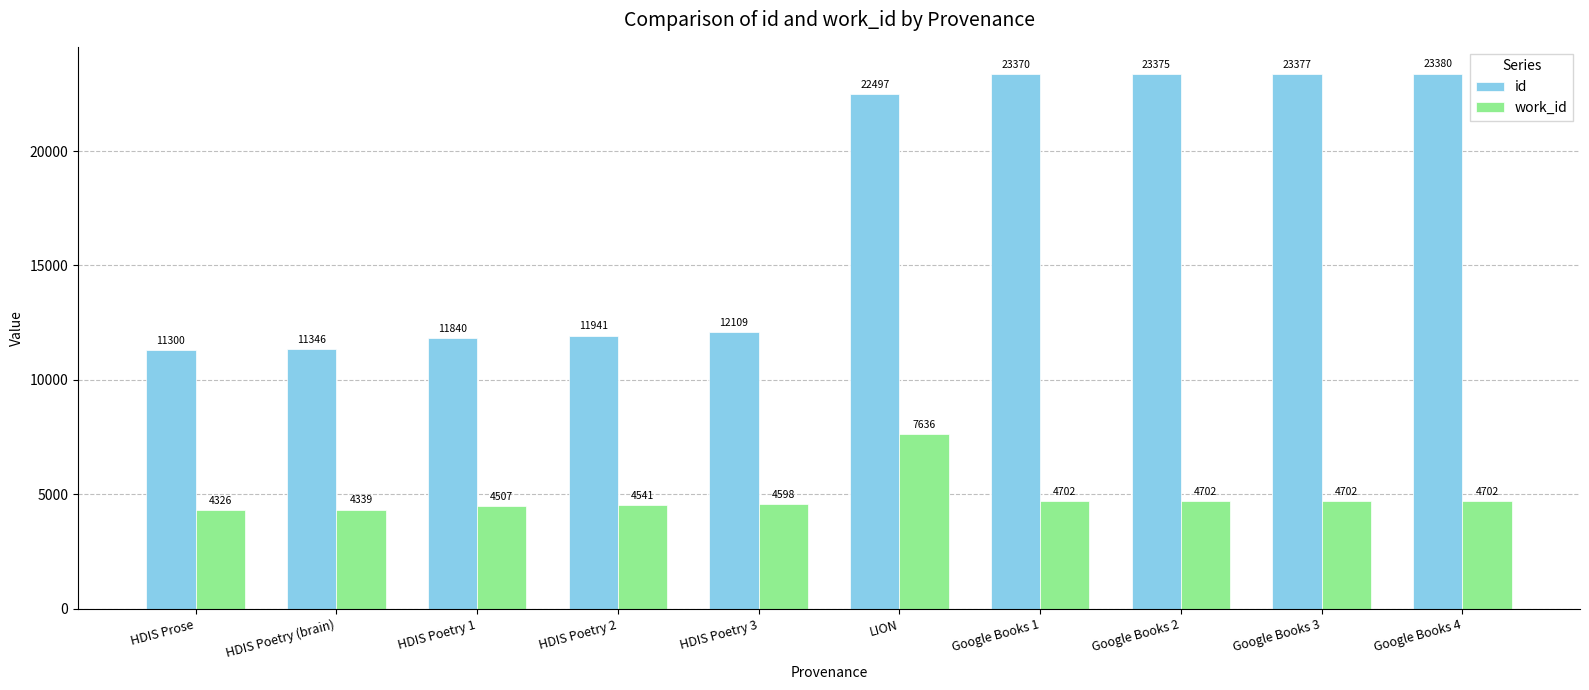

The value of id at HDIS Poetry 2 is 11941. True or false?

True